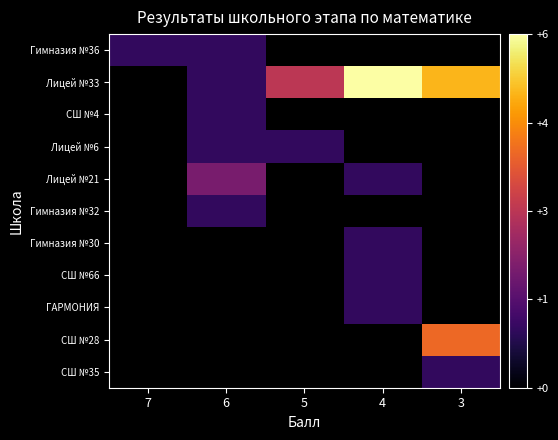

Is the value of Гимназия №36 at 3 greater than the value of Гимназия №32 at 6?

No